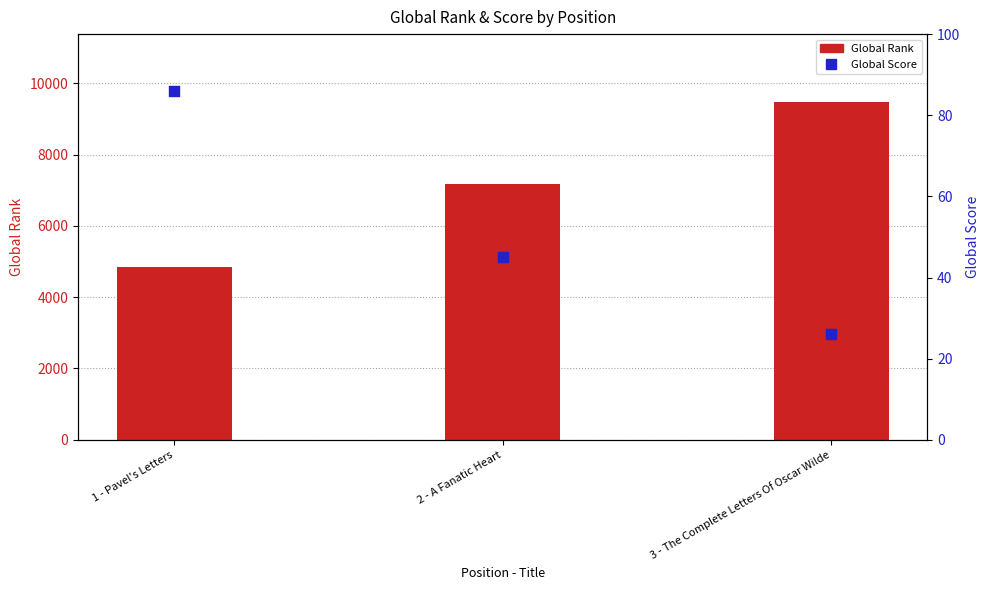

Which series reaches the maximum Y coordinate?

Global Rank